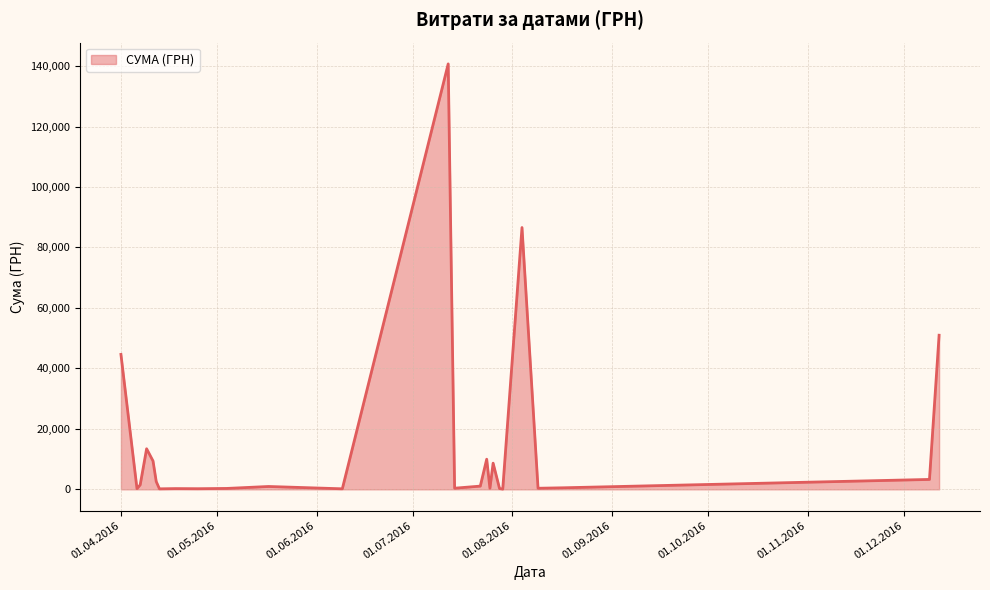

What is the maximum value shown in the chart?

140706.2